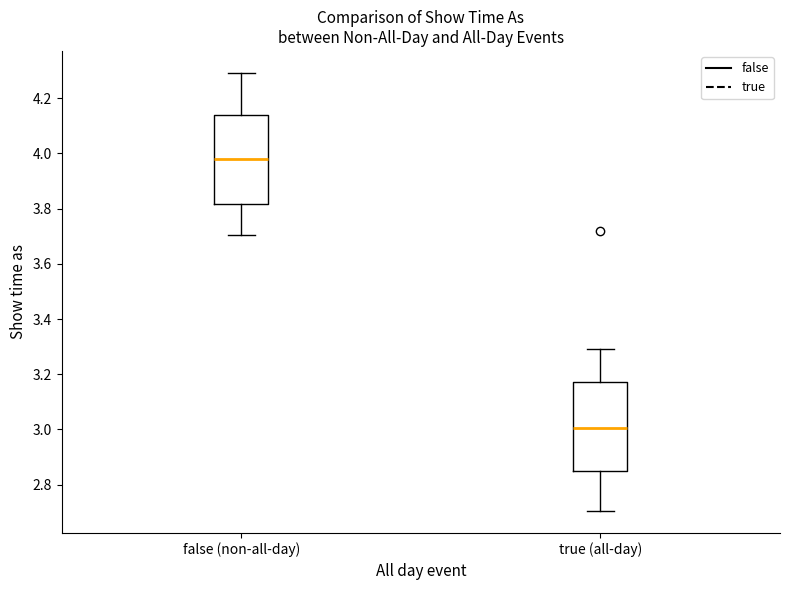

Reading left to right, read every box against the y-axis: the position of its median line, the range the box covers, and the ends of its whiskers. The values are not printed on the chart, so give them approximately, as read against the axis.

false (non-all-day): median 3.98, box 3.82 to 4.14, whiskers 3.70 to 4.30
true (all-day): median 3.00, box 2.84 to 3.18, whiskers 2.70 to 3.30